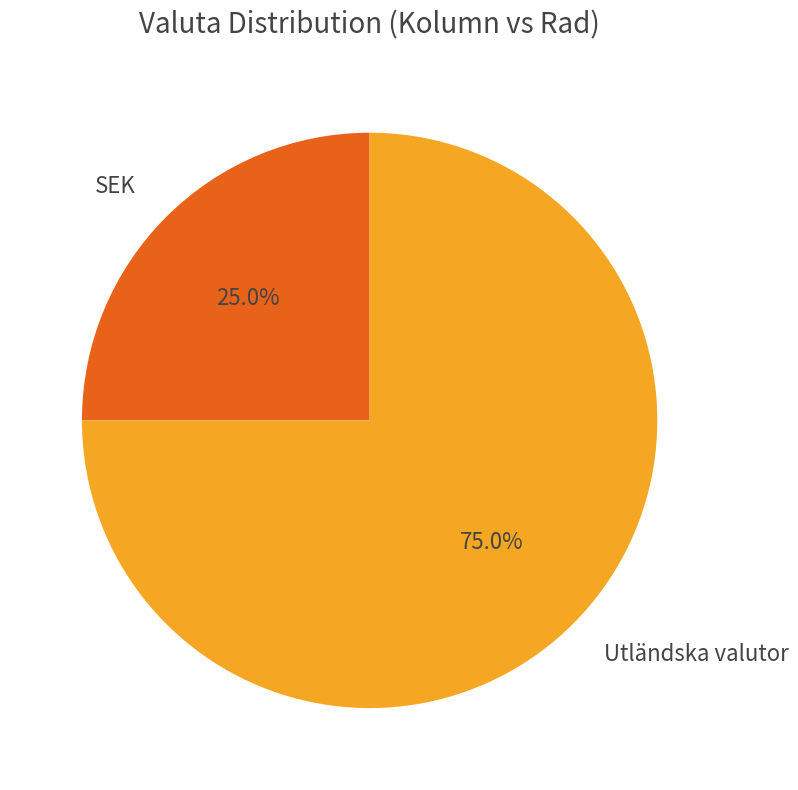

Rank the categories by value from lowest to highest.

SEK, Utländska valutor